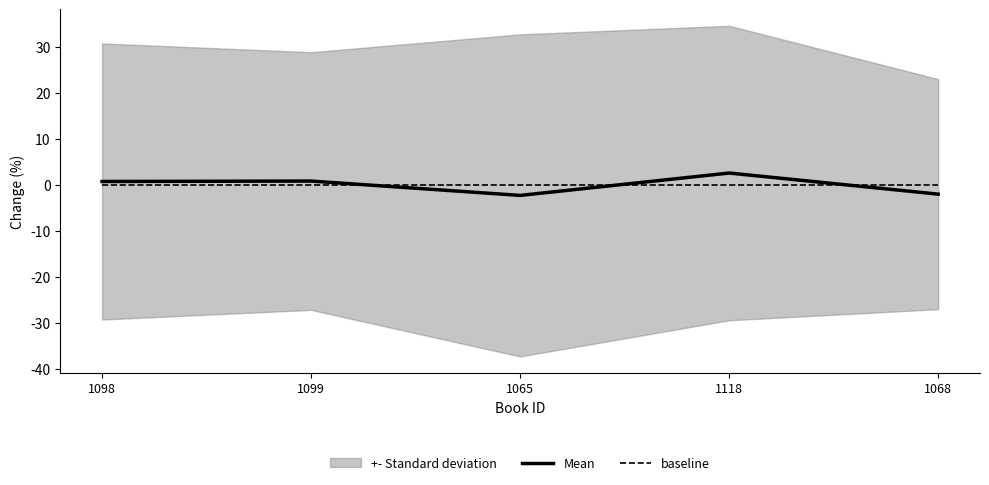

What is the total value across all series at 1118?

2.6